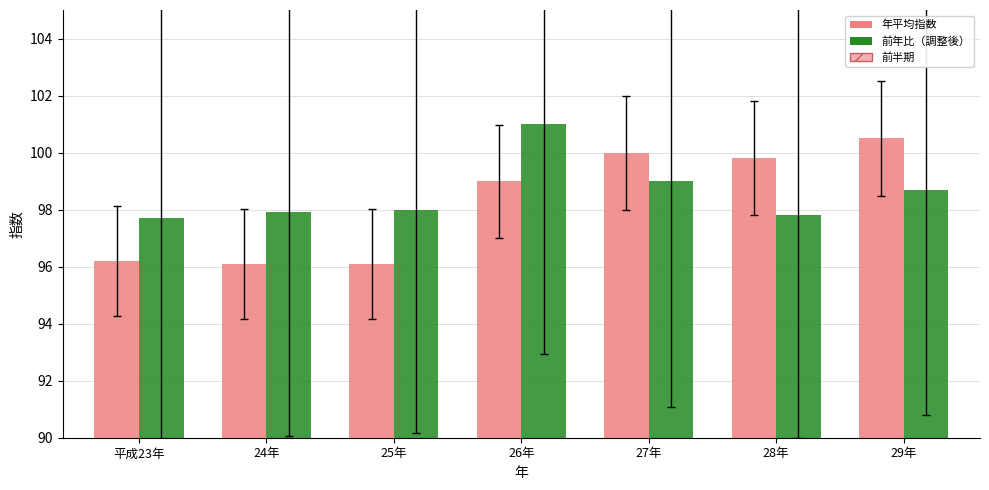

What is the value of the 年平均指数 bar at the 4th from the left?

99.0